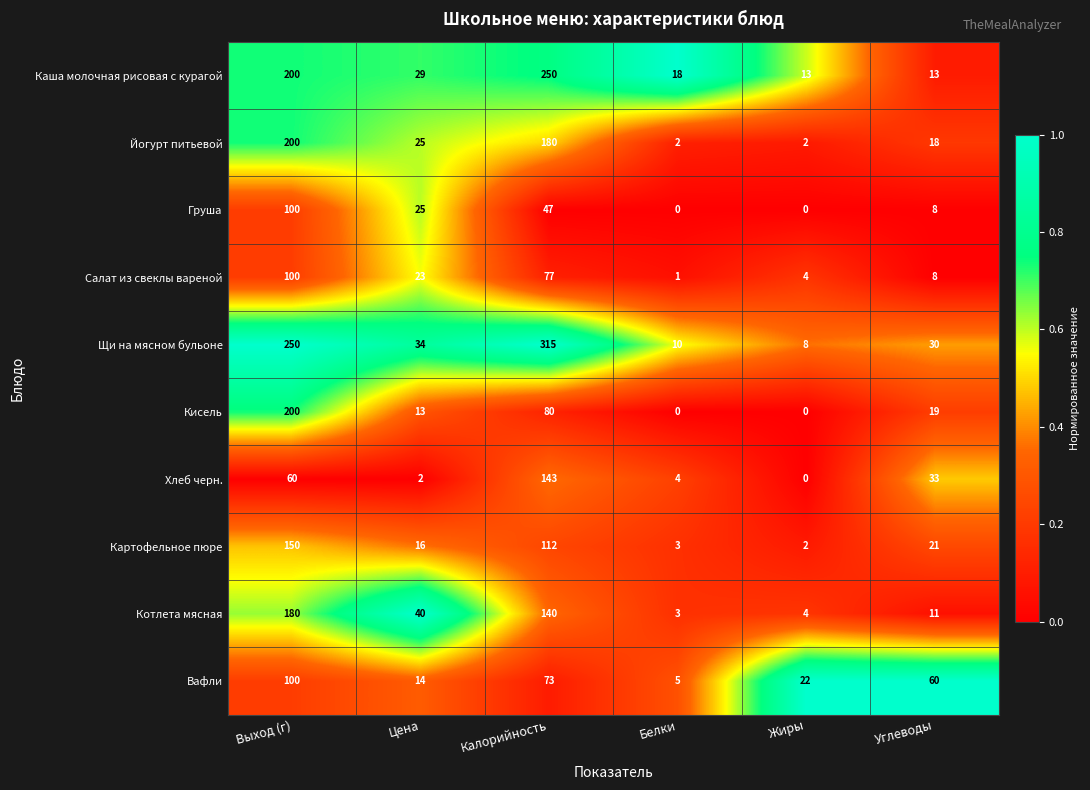

Which label corresponds to the largest value in the chart?

Калорийность